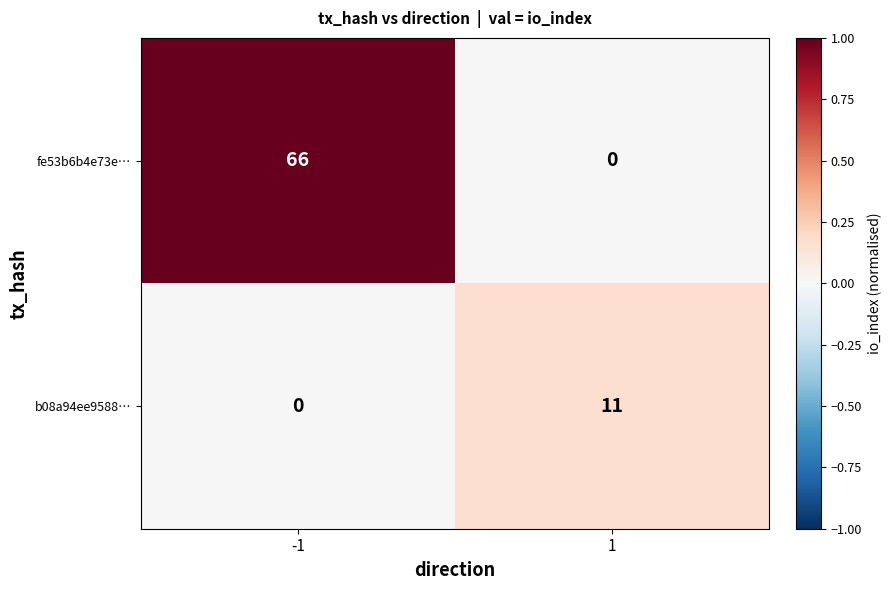

The value of fe53b6b4e73e… at -1 is 90. True or false?

False